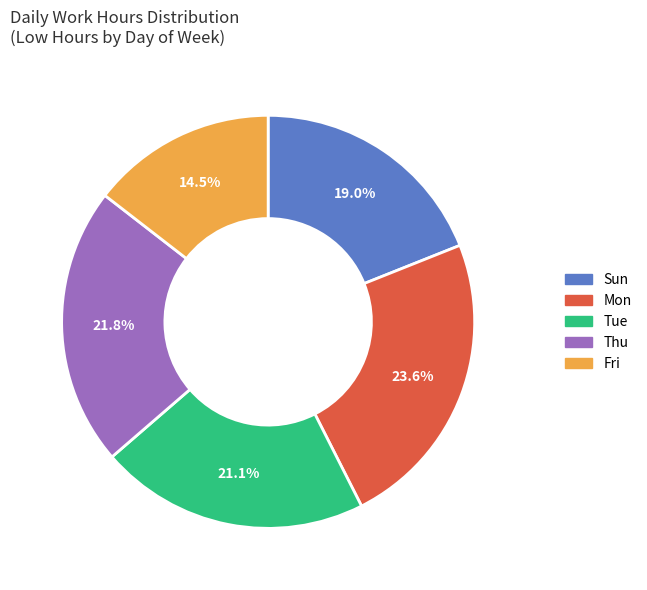

Is there a majority slice in this chart?

No